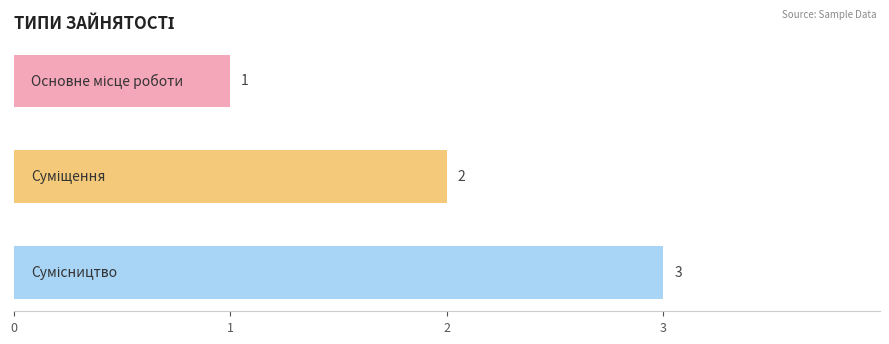

What is the greatest value displayed?

3